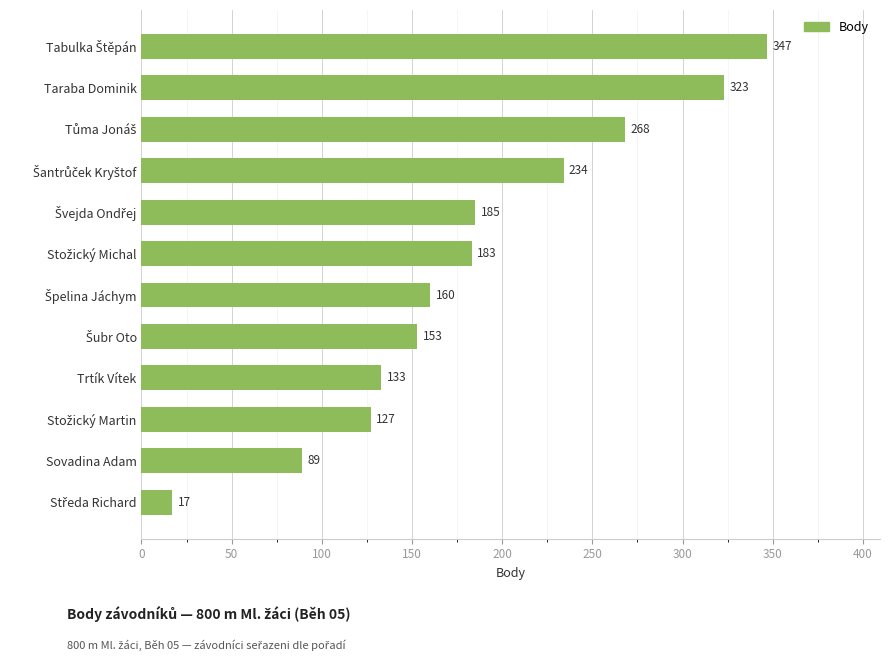

The value at Sovadina Adam is 143. True or false?

False